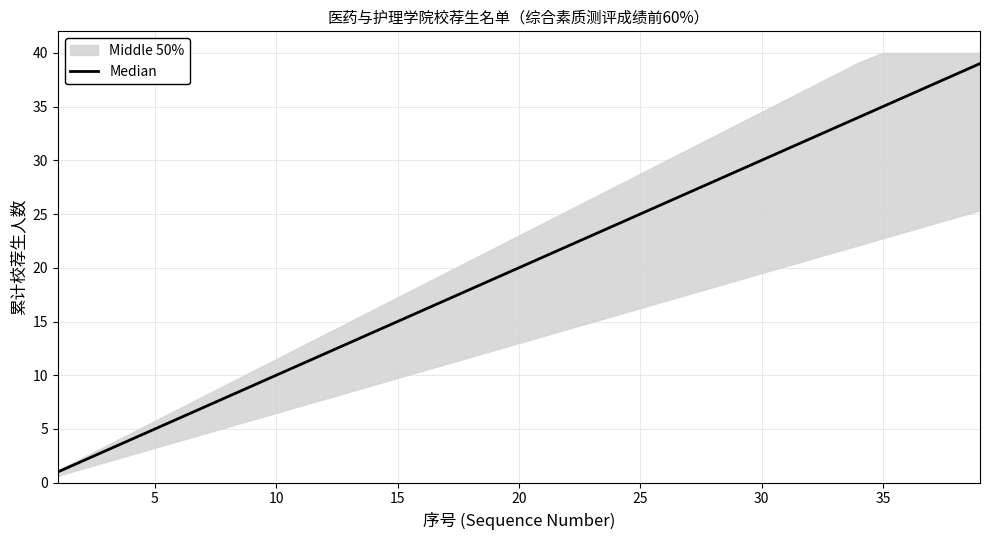

Between 14 and 15, which is larger?

15